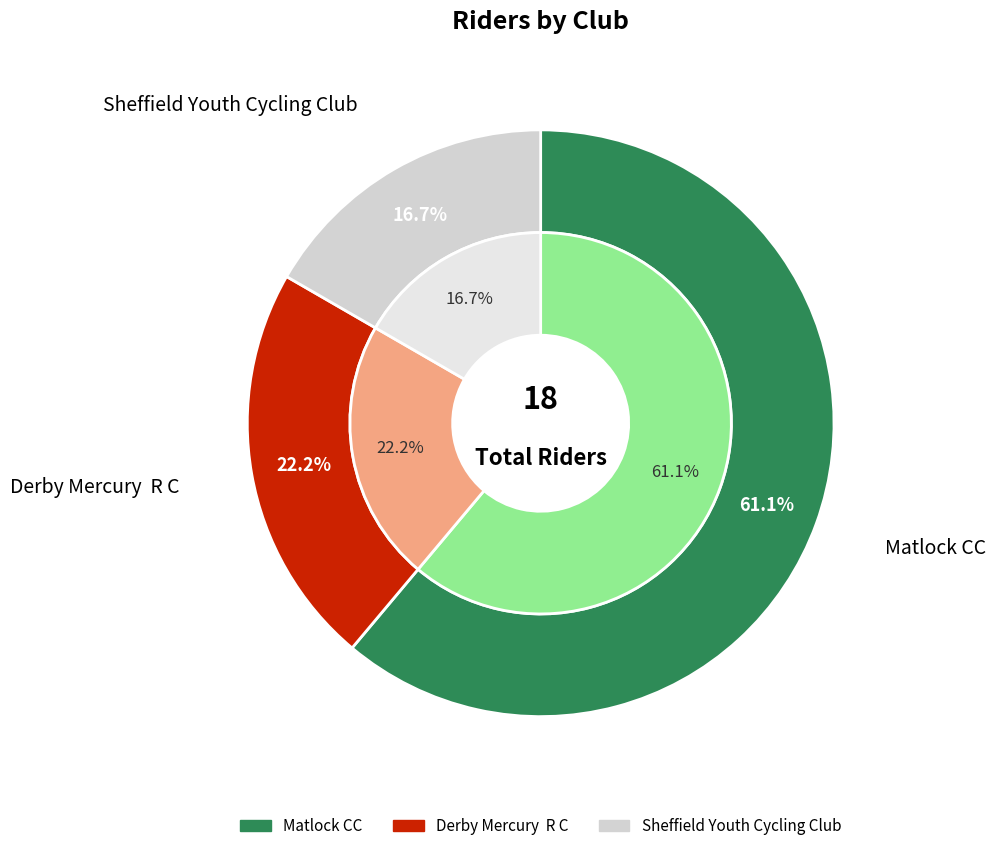

How many slices are in this pie chart?

3